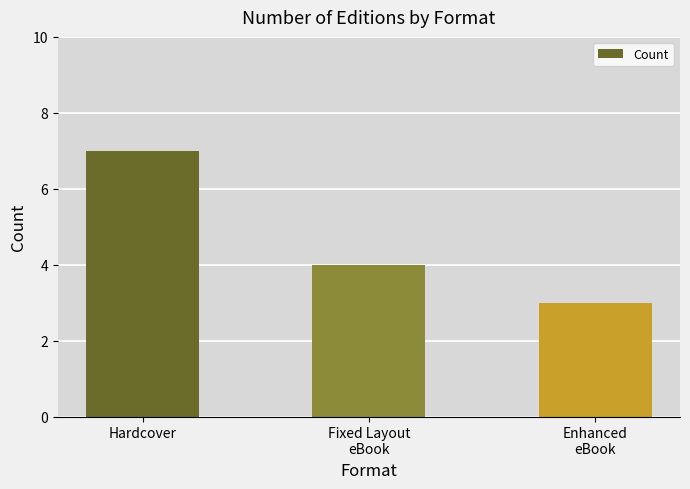

Which label corresponds to the smallest value in the chart?

Enhanced
eBook